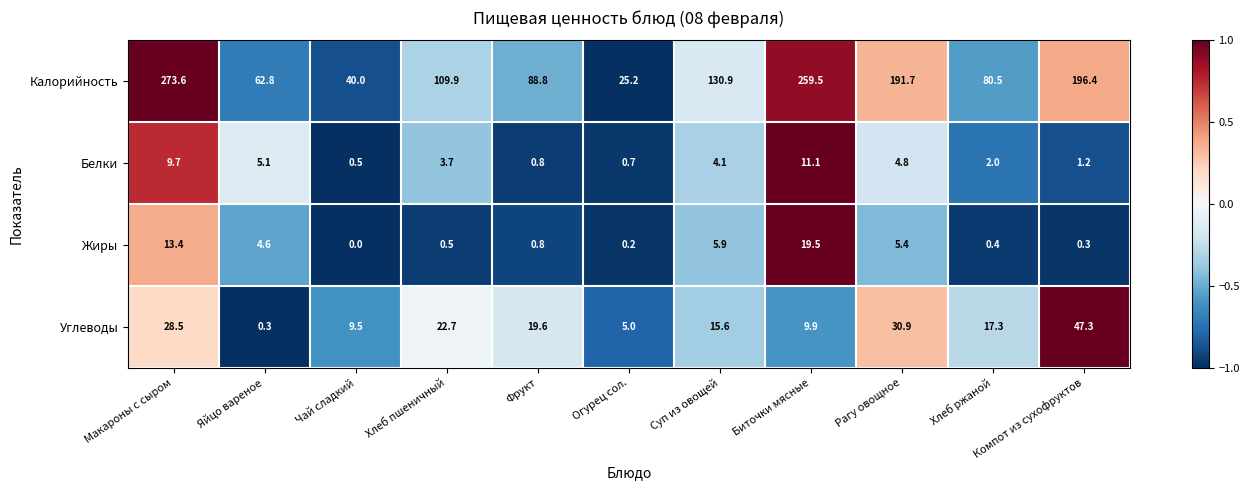

Which series changed the most between Чай сладкий and Хлеб пшеничный?

Калорийность